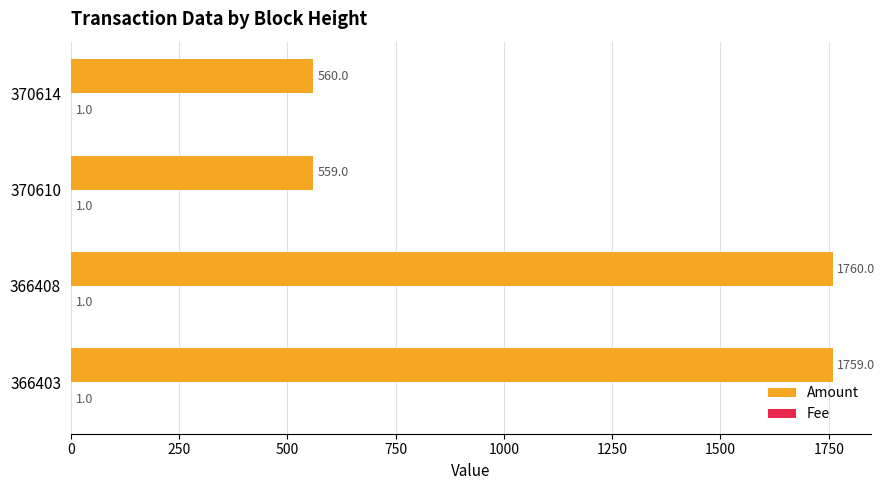

True or false: Amount has a value of 404 at 366403.

False